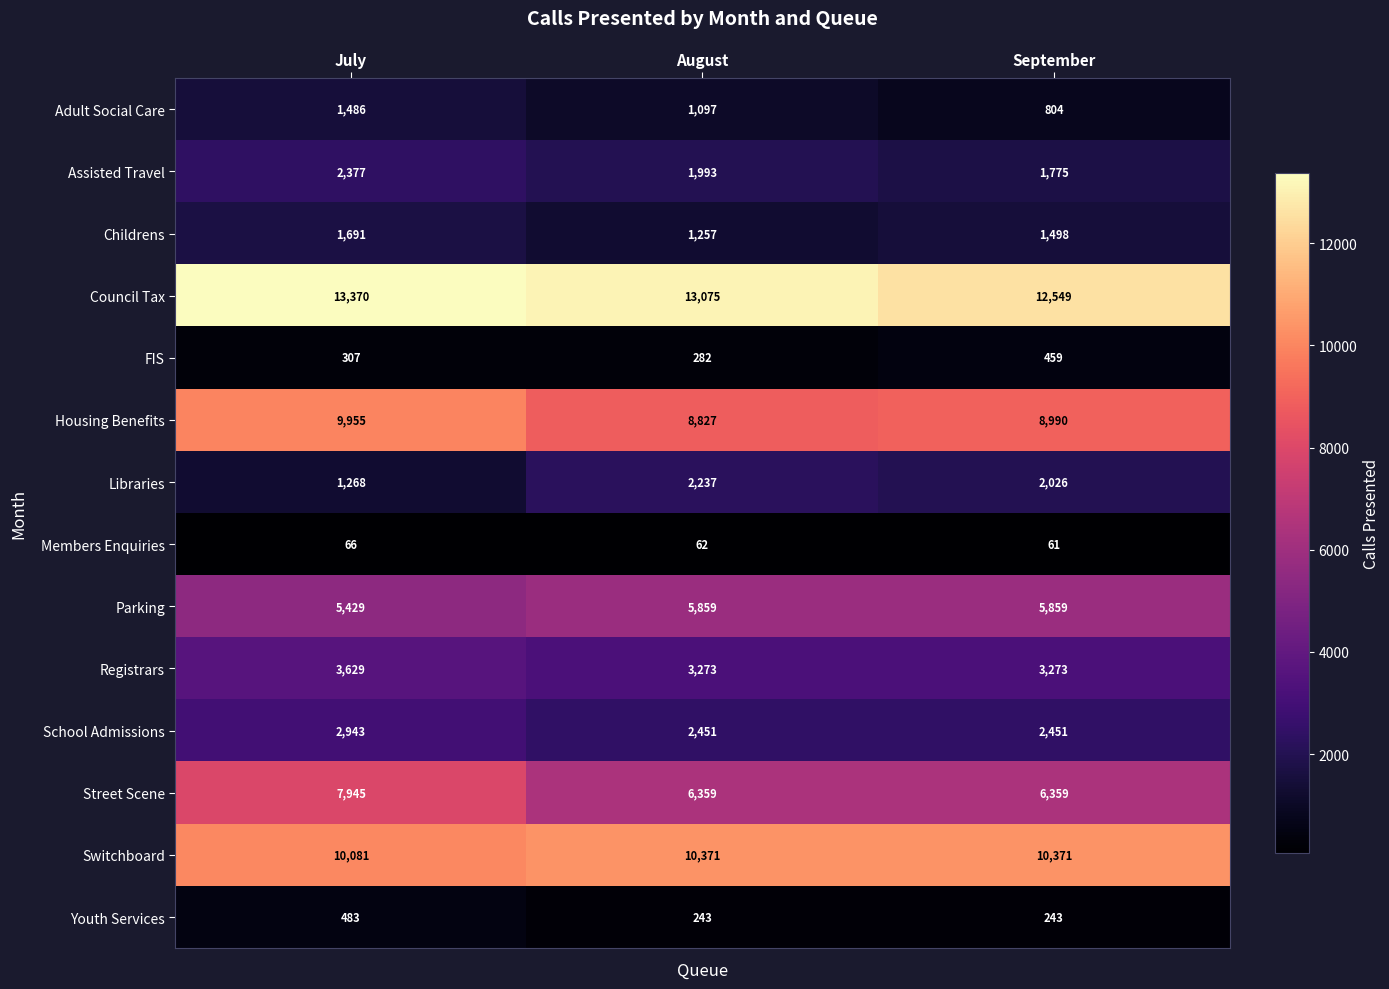

What is the sum of the Street Scene values at August and July?

14304